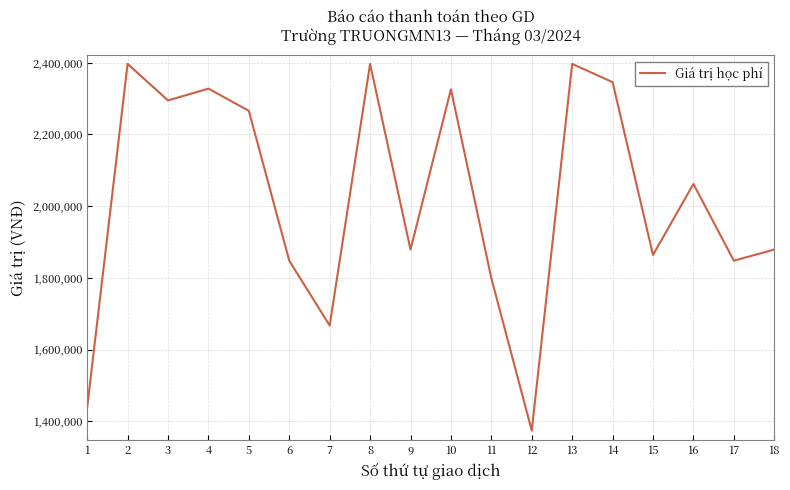

Where is the first local maximum?

2